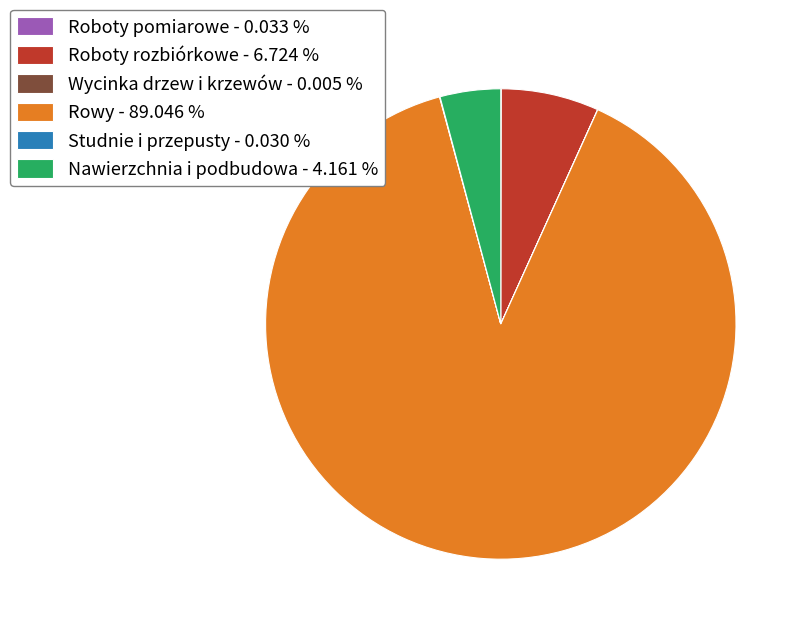

Is there a majority slice in this chart?

Yes